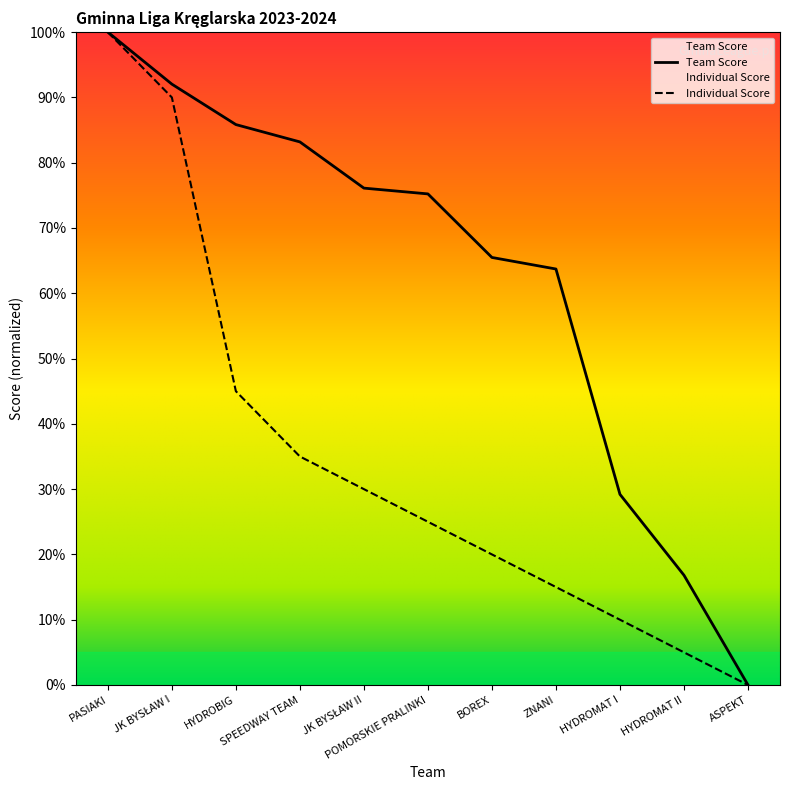

True or false: Team Score has more than 1 interior local peaks.

False